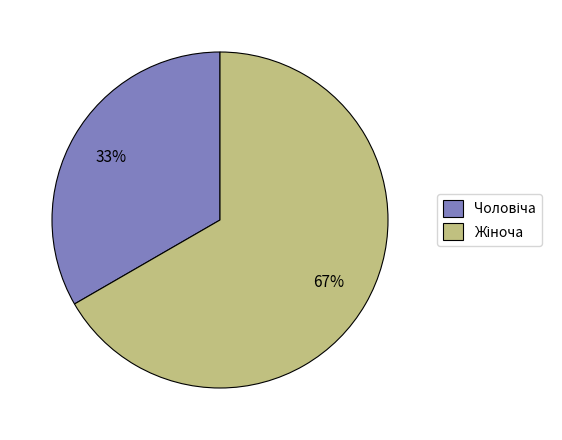

Is there a majority slice in this chart?

Yes